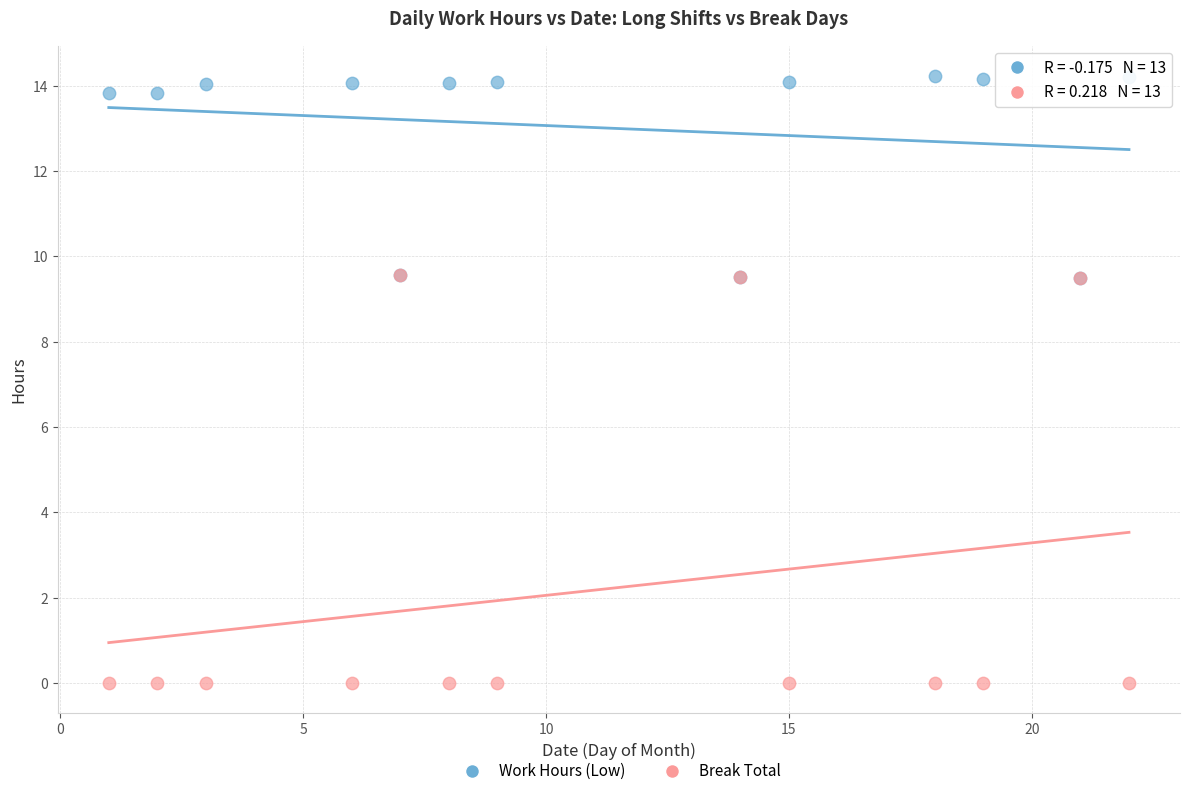

Which series contains the lowest Y value?

Break Total